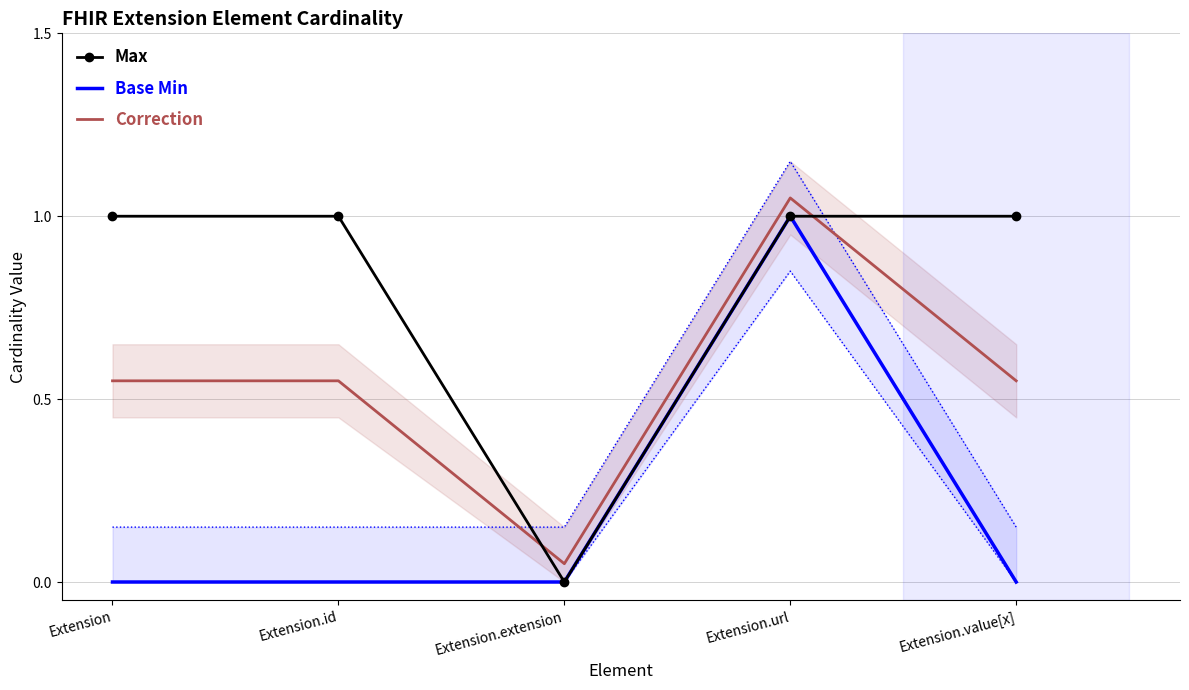

Rank the series by their maximum value, from lowest to highest.

Max, Base Min, Correction